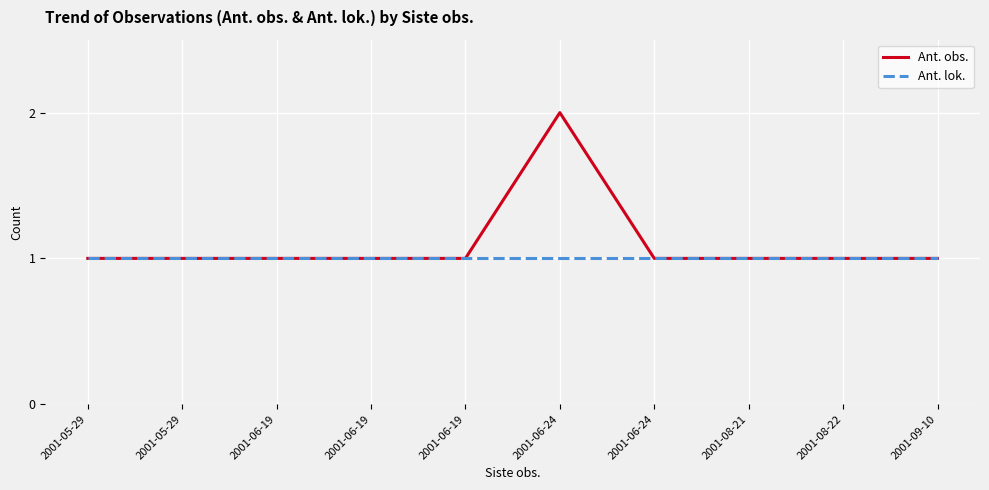

The Ant. lok. series shows 1 at 2001-08-22. True or false?

True